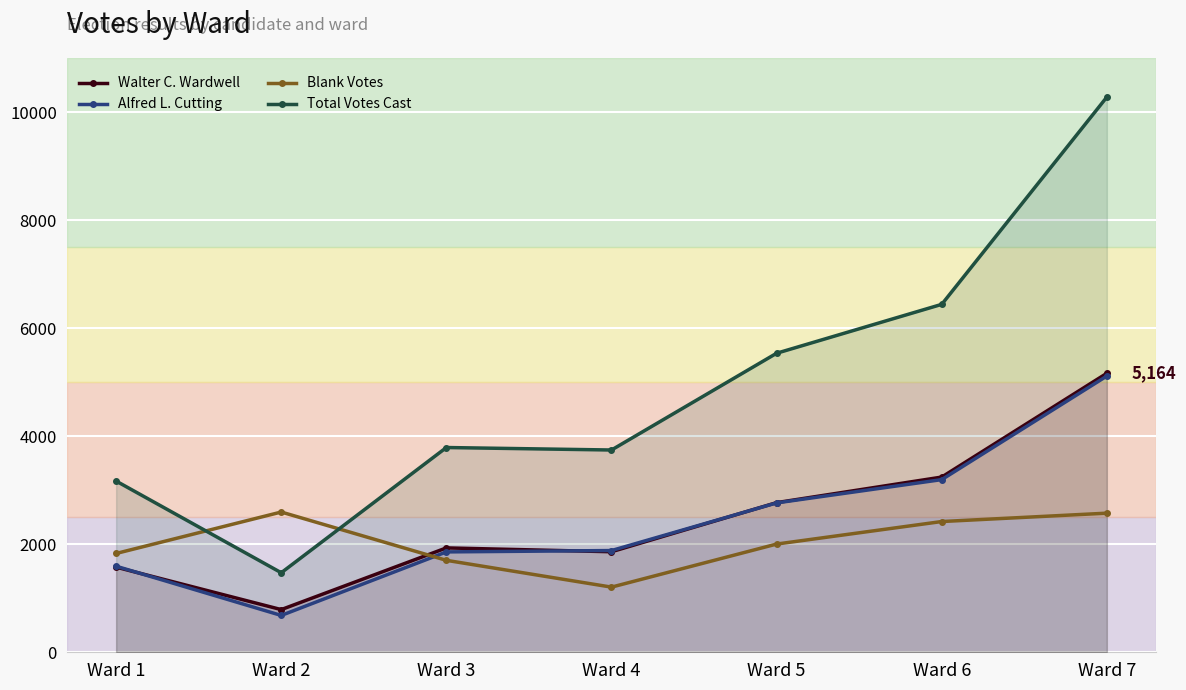

Reading left to right, transcribe all the data shown in this chart.

Walter C. Wardwell: Ward 1=1576	Ward 2=790	Ward 3=1932	Ward 4=1861	Ward 5=2770	Ward 6=3243	Ward 7=5164
Alfred L. Cutting: Ward 1=1593	Ward 2=682	Ward 3=1858	Ward 4=1883	Ward 5=2765	Ward 6=3196	Ward 7=5113
Blank Votes: Ward 1=1829	Ward 2=2596	Ward 3=1702	Ward 4=1206	Ward 5=2003	Ward 6=2420	Ward 7=2575
Total Votes Cast: Ward 1=3169	Ward 2=1472	Ward 3=3790	Ward 4=3744	Ward 5=5535	Ward 6=6440	Ward 7=10277